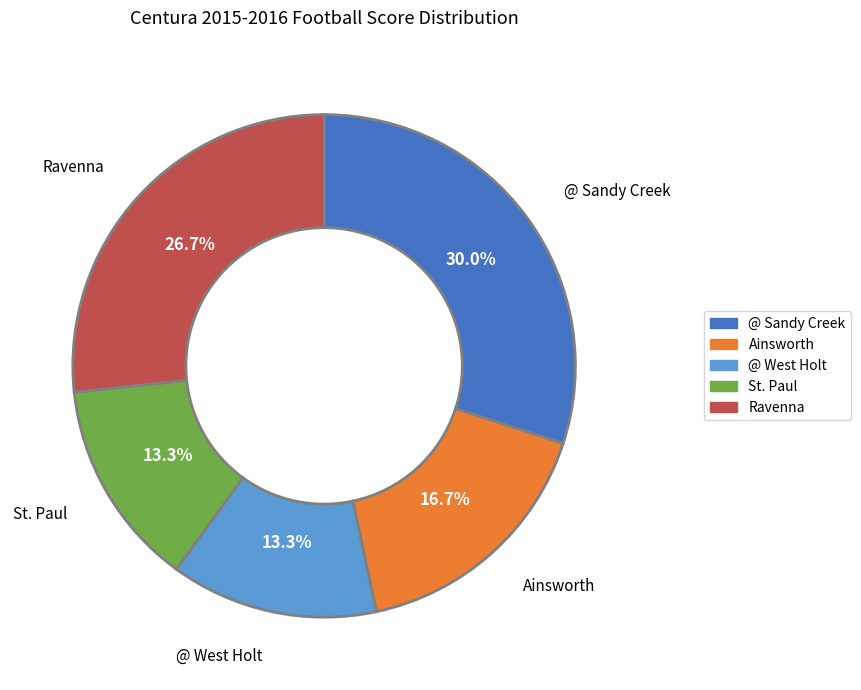

Is there a majority slice in this chart?

No